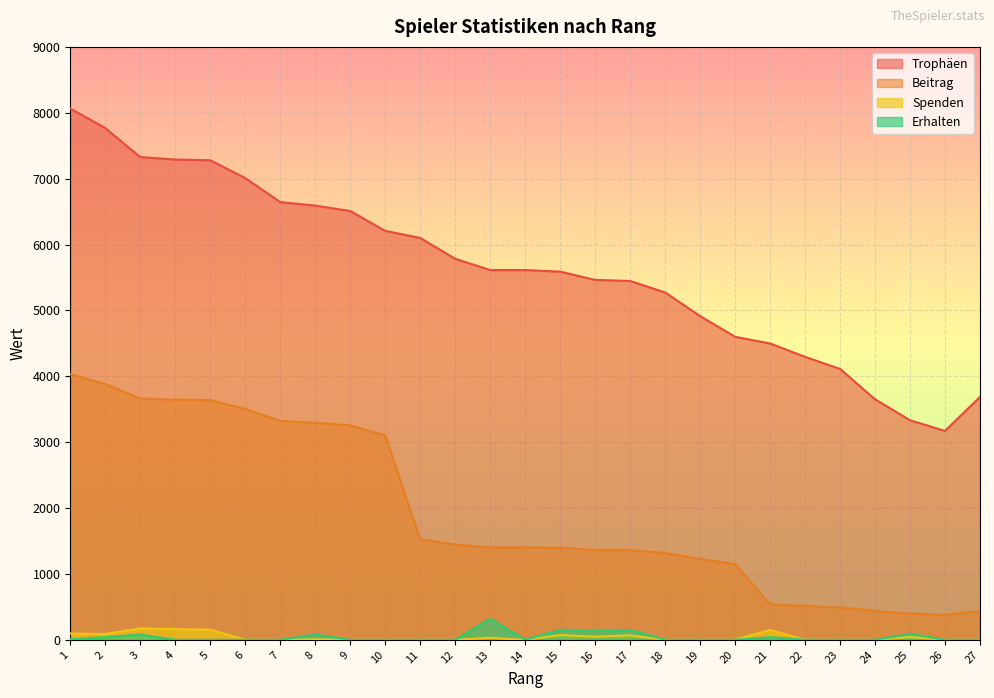

The value of Erhalten at 4 is 206. True or false?

False